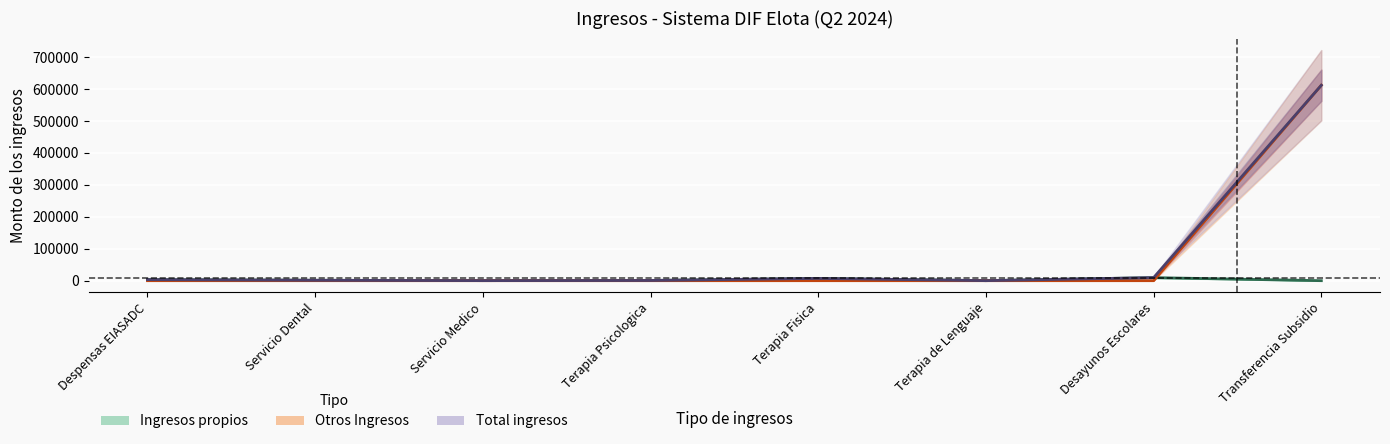

Between Despensas EIASADC and Terapia Fisica, which series saw the biggest shift?

Ingresos propios